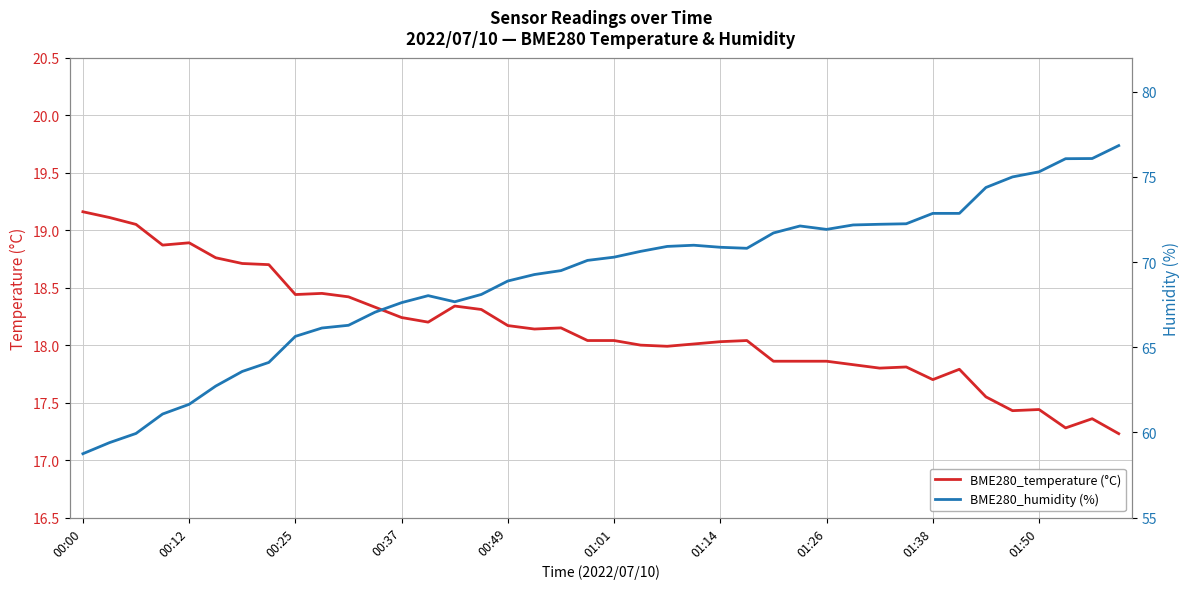

What is the highest value of the BME280_temperature (°C) series?

19.2